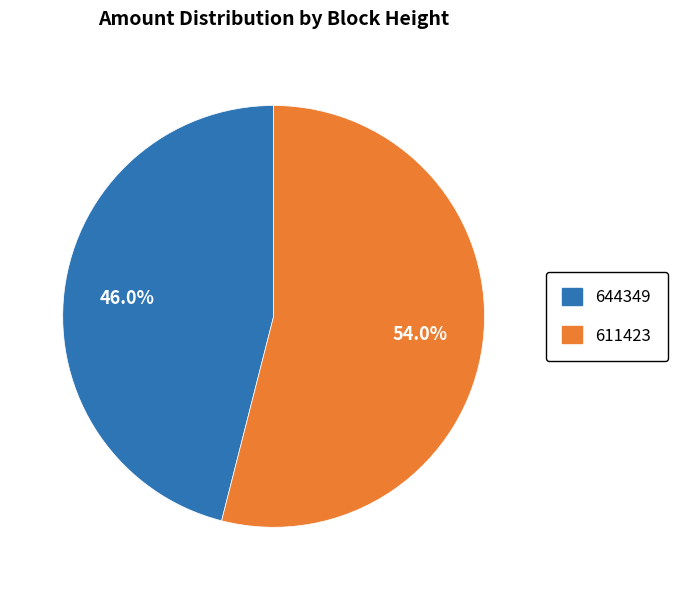

Between 644349 and 611423, which is larger?

611423